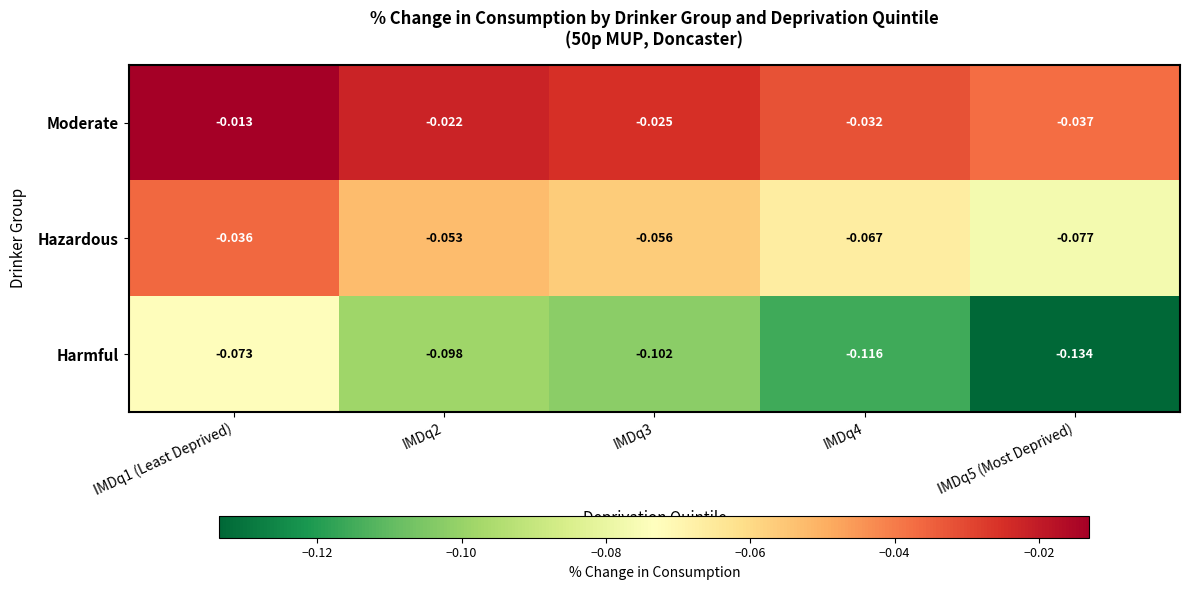

Is the value of Harmful at IMDq1 (Least Deprived) greater than the value of Hazardous at IMDq5 (Most Deprived)?

Yes